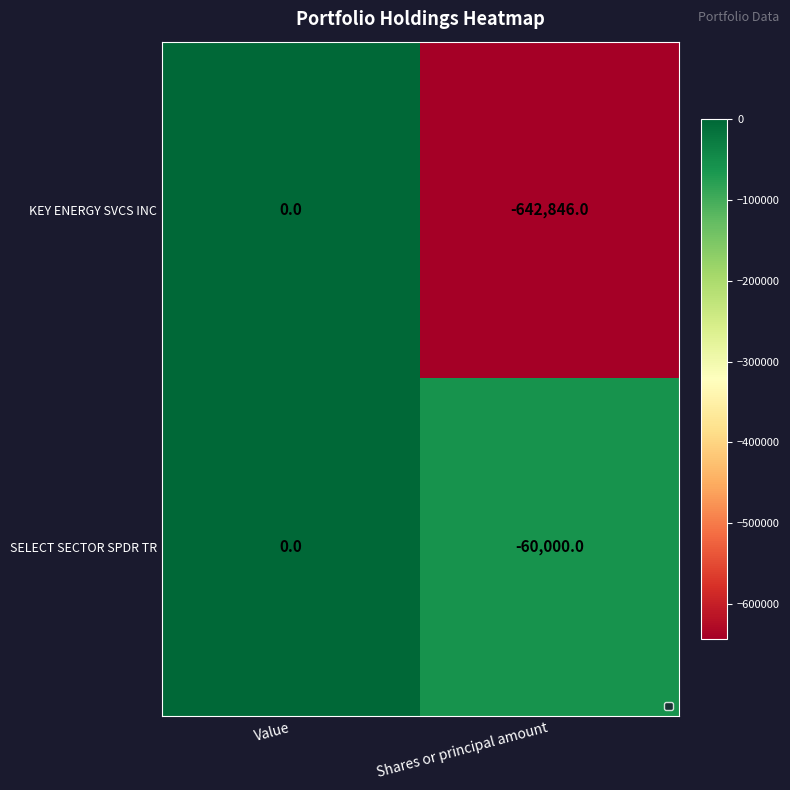

What is the sum of all KEY ENERGY SVCS INC values?

-642846